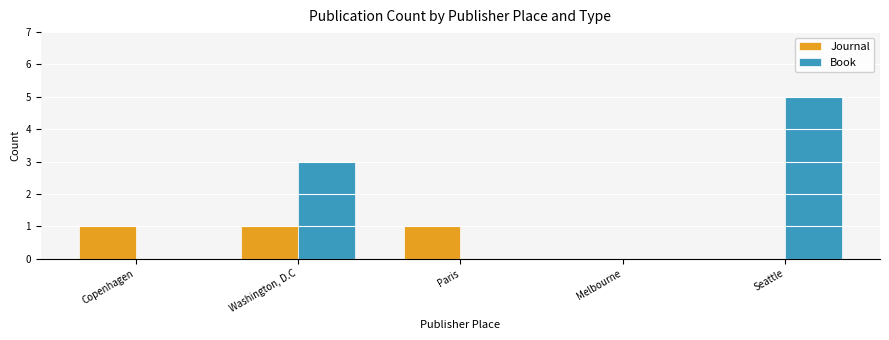

Which series has the largest total across all categories?

Book